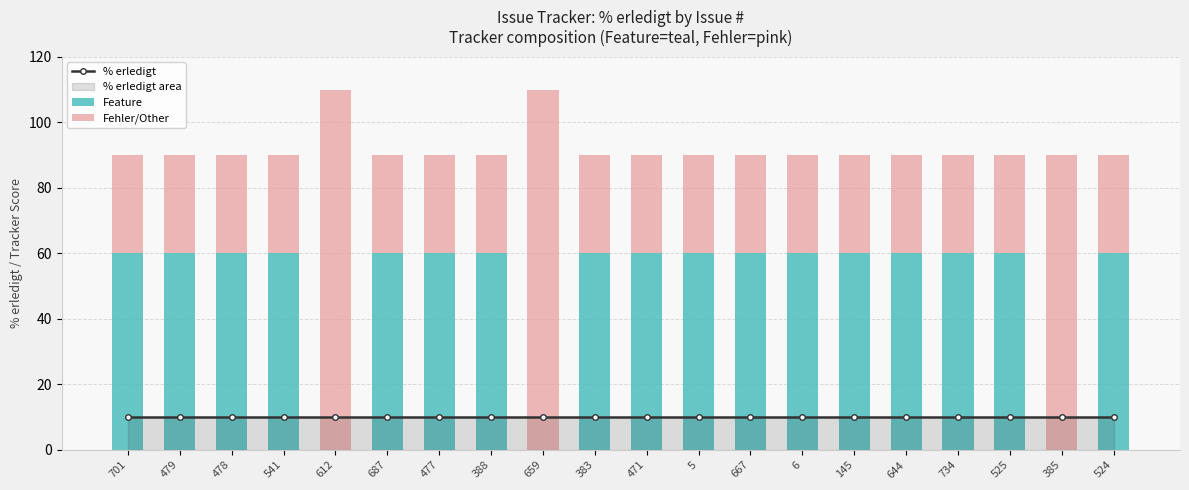

Which category has the highest value across all series?

612